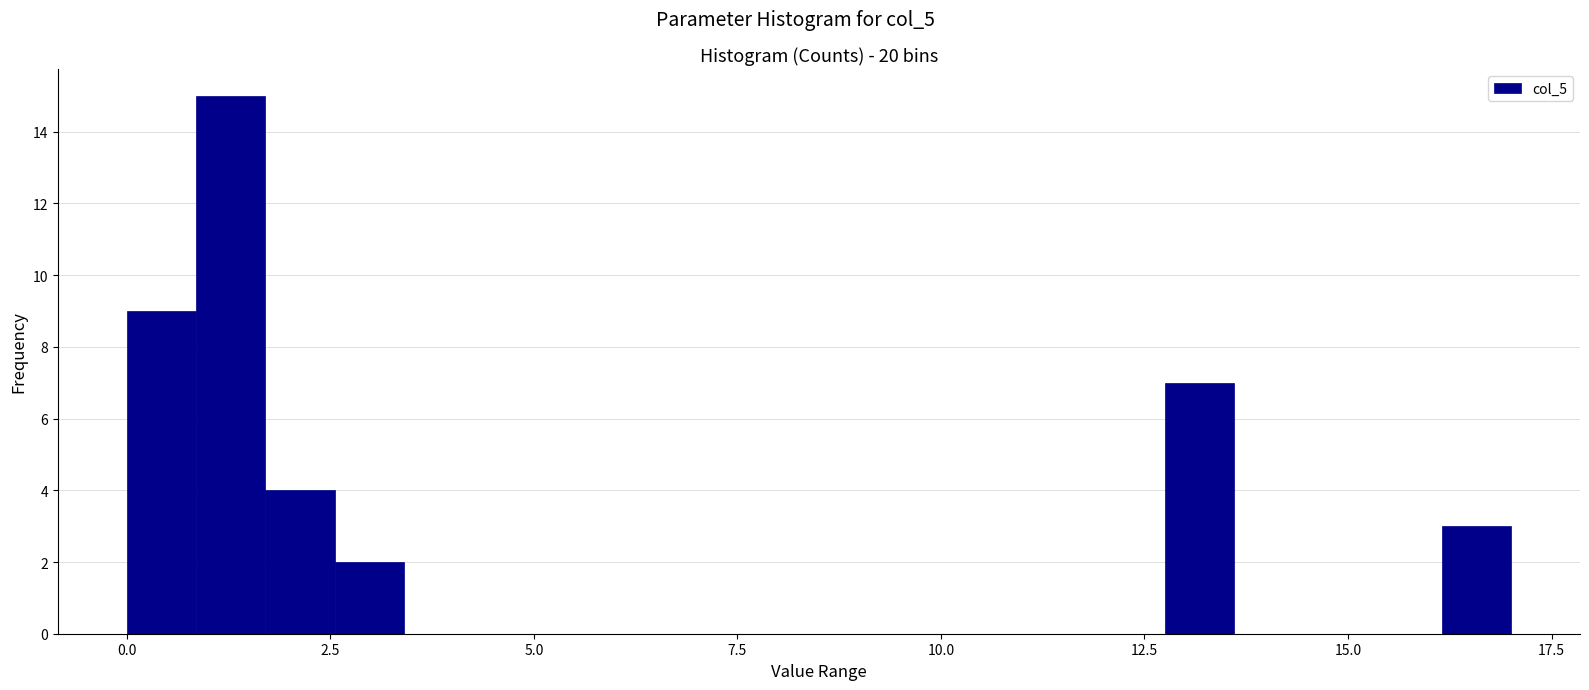

Around what value on the x-axis is the tallest bar? Give the approximate position of its centre, as read against the axis.

1.5